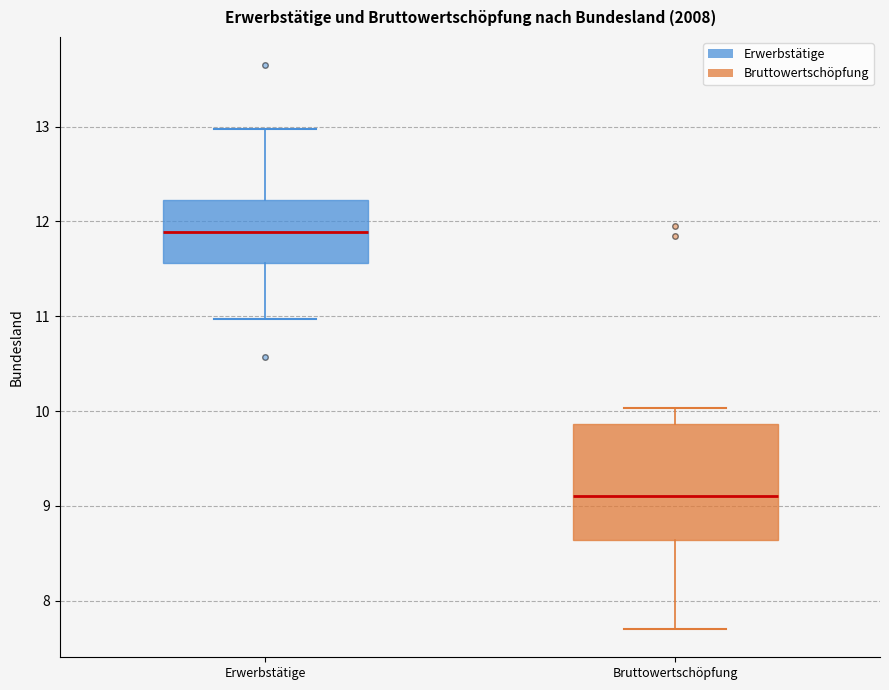

Reading left to right, read every box against the y-axis: the position of its median line, the range the box covers, and the ends of its whiskers. The values are not printed on the chart, so give them approximately, as read against the axis.

Erwerbstätige: median 11.9, box 11.6 to 12.2, whiskers 11.0 to 13.0
Bruttowertschöpfung: median 9.1, box 8.6 to 9.9, whiskers 7.7 to 10.0